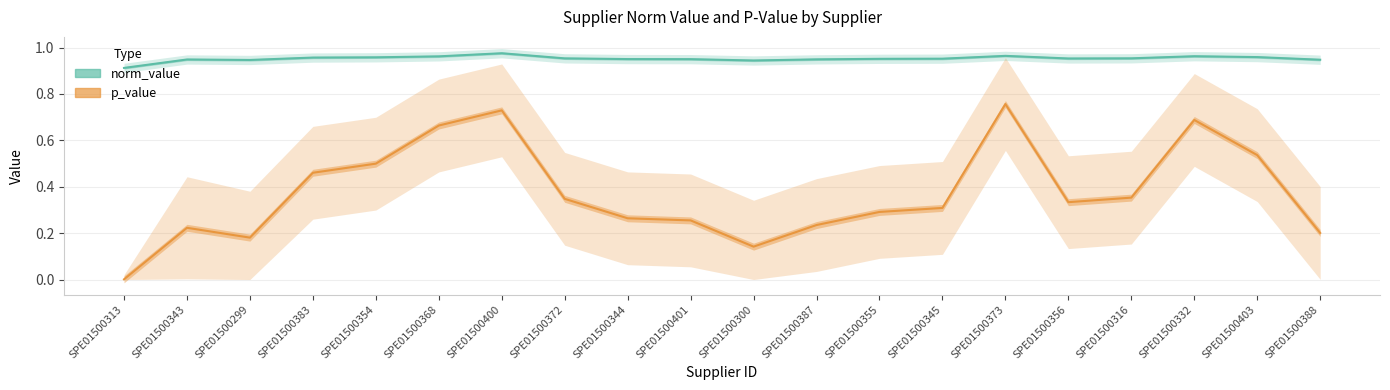

Rank the series by their maximum value, from lowest to highest.

p_value, norm_value